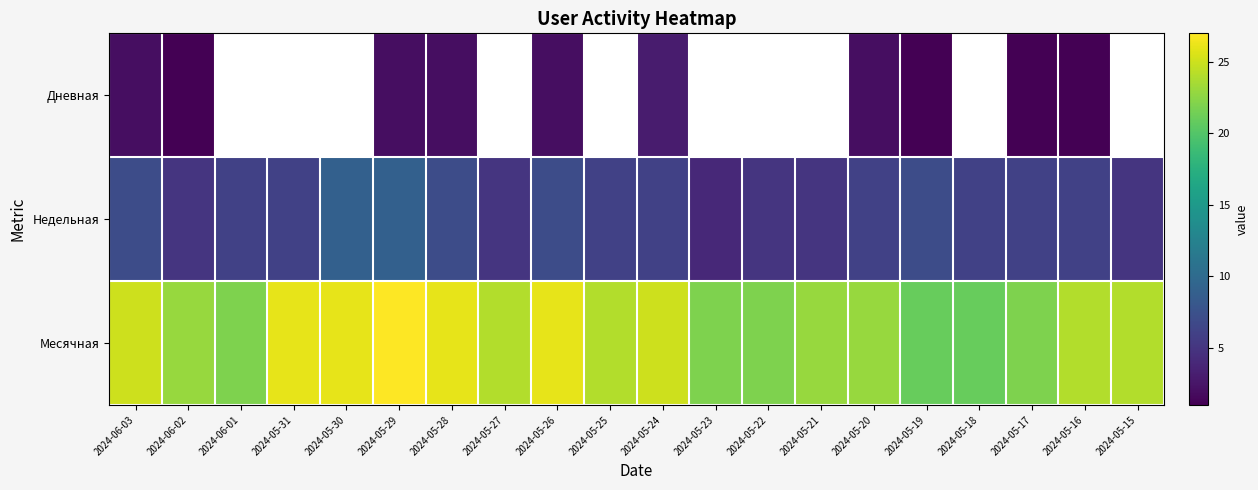

Count the number of data series in this chart.

3